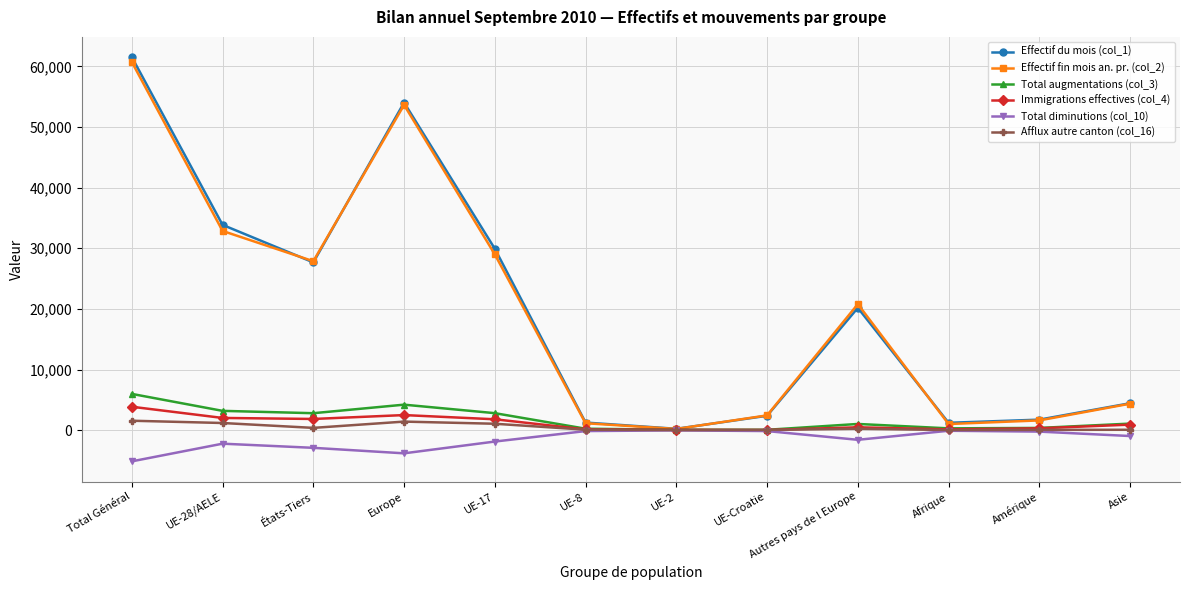

Between Afrique and Asie, which series saw the biggest shift?

Effectif fin mois an. pr. (col_2)